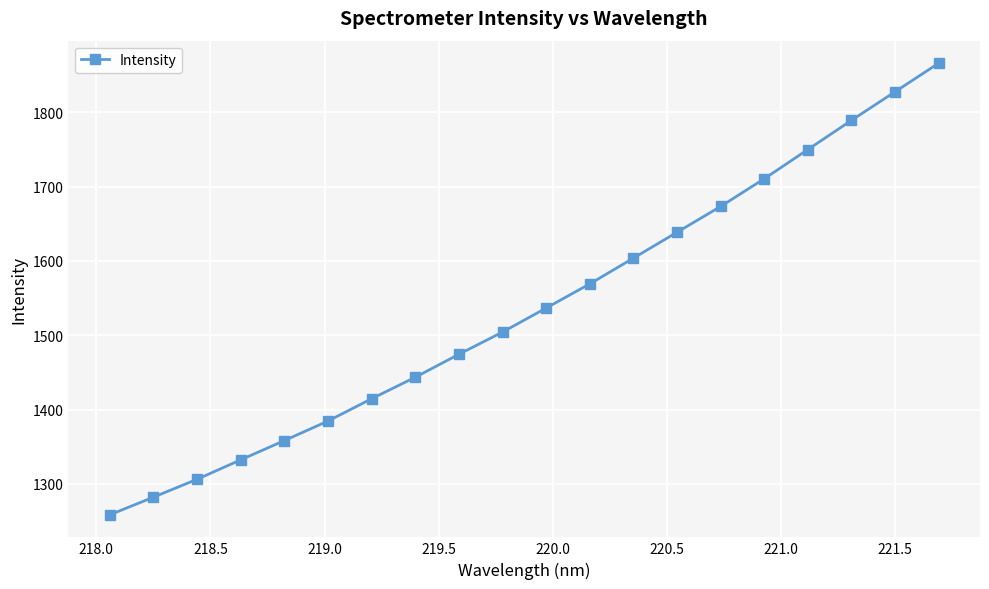

What is the minimum value shown in the chart?

1258.4